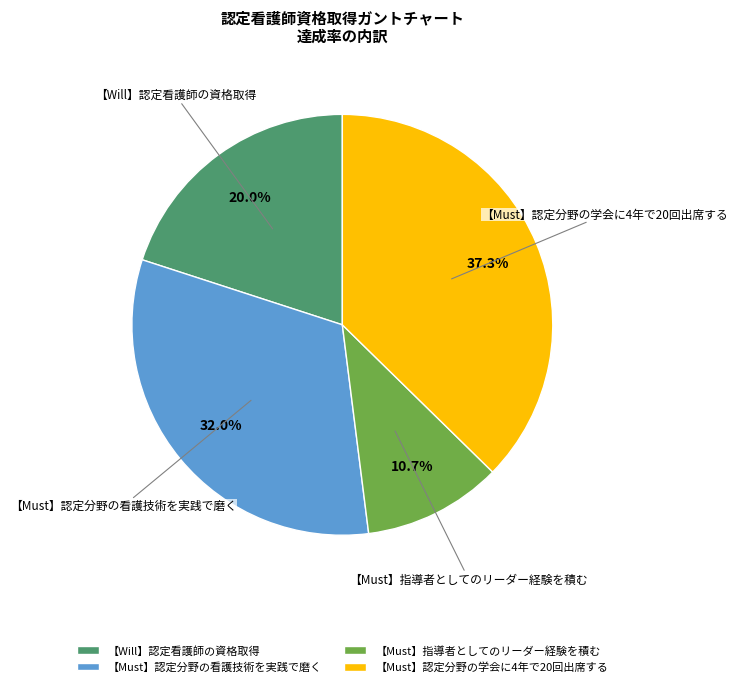

To the nearest percent, what percentage of the pie is 【Will】認定看護師の資格取得?

20%